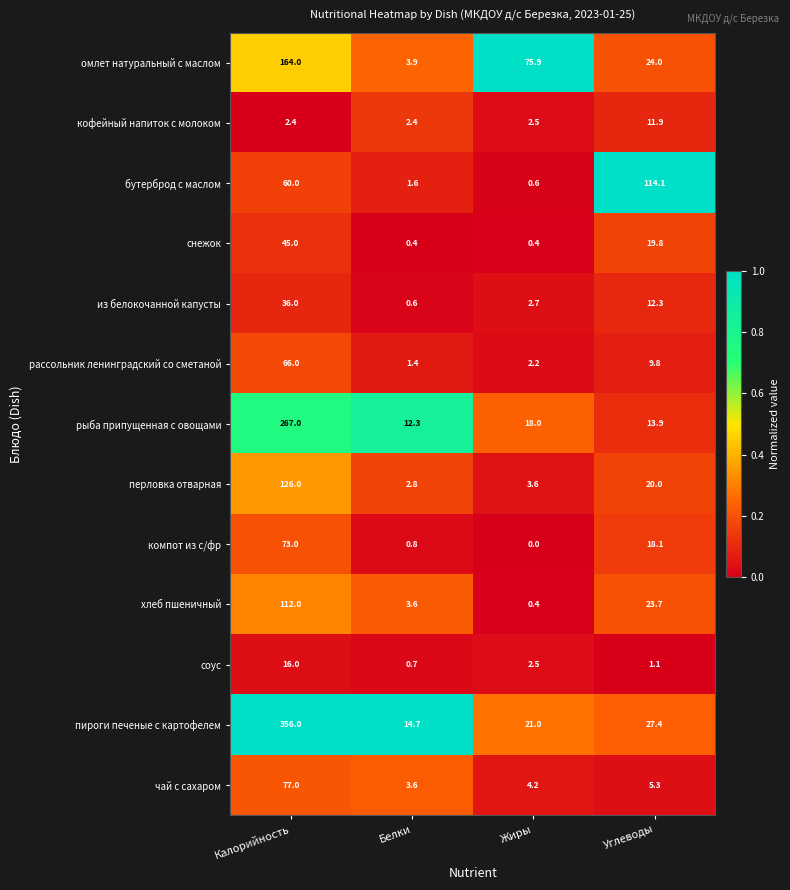

List the series in order of their peak value, lowest first.

кофейный напиток с молоком, соус, из белокочанной капусты, снежок, рассольник ленинградский со сметаной, компот из с/фр, чай с сахаром, хлеб пшеничный, бутерброд с маслом, перловка отварная, омлет натуральный с маслом, рыба припущенная с овощами, пироги печеные с картофелем